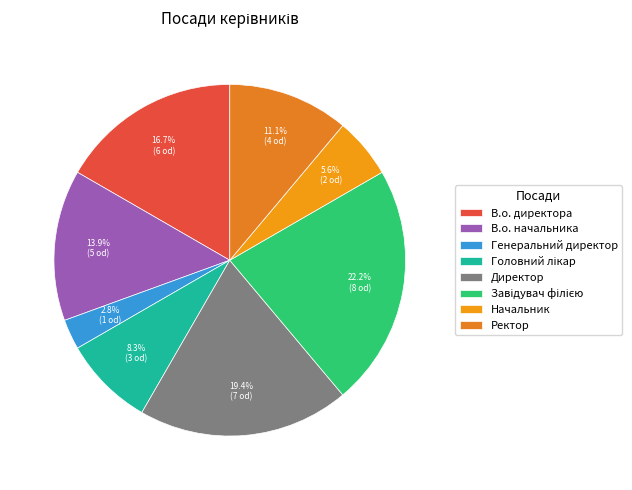

Do Генеральний директор and Ректор together represent more than half of the pie?

No